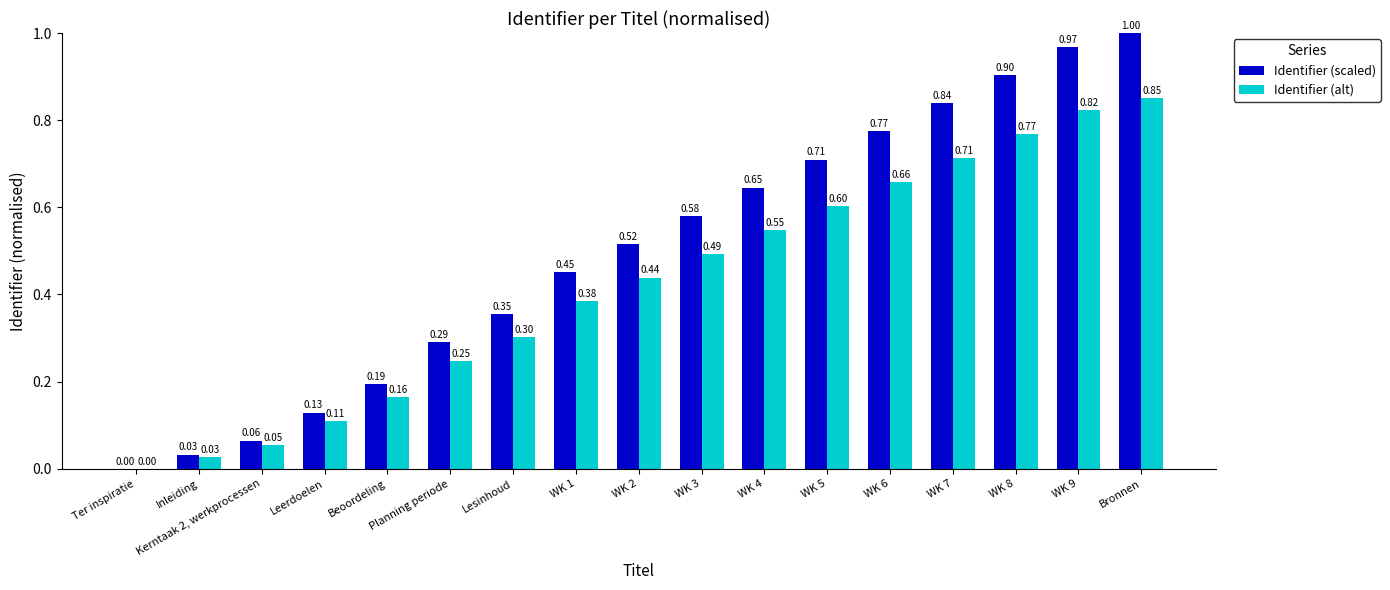

What is the sum of the Identifier (scaled) values at WK 3 and WK 9?

1.5